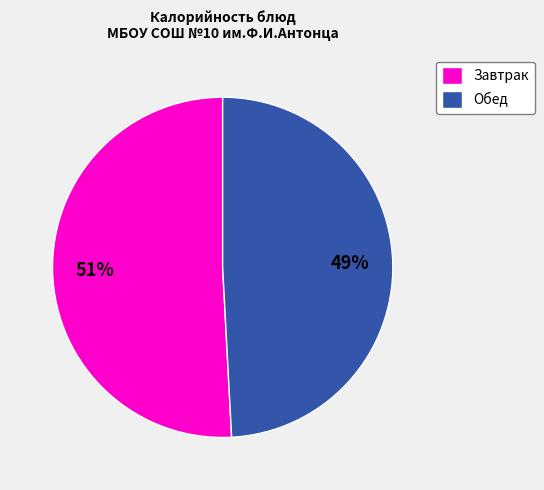

Which category has the biggest portion of the pie?

Завтрак